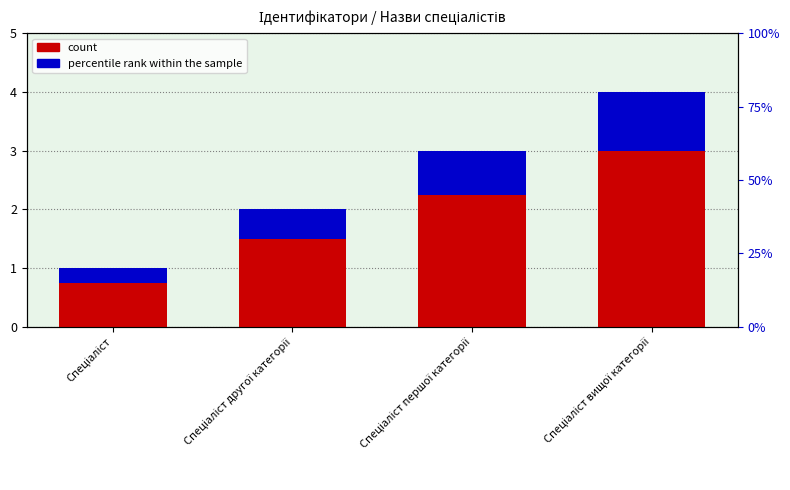

List the labels in order of count value, smallest first.

Спеціаліст, Спеціаліст другої категорії, Спеціаліст першої категорії, Спеціаліст вищої категорії